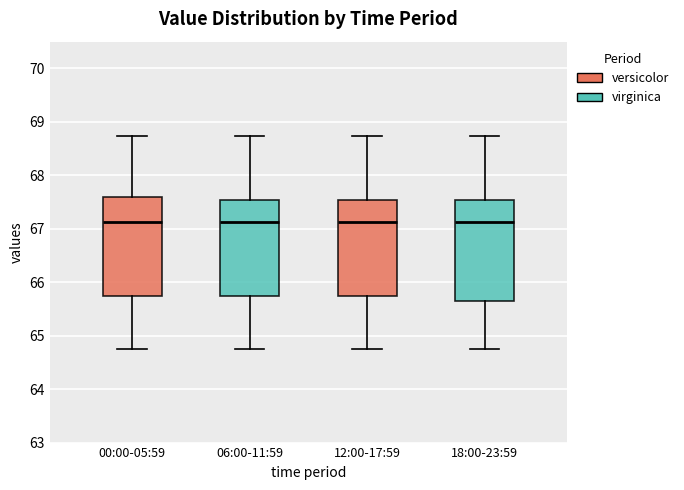

Reading left to right, read every box against the y-axis: the position of its median line, the range the box covers, and the ends of its whiskers. The values are not printed on the chart, so give them approximately, as read against the axis.

00:00-05:59: median 67.1, box 65.7 to 67.6, whiskers 64.8 to 68.7
06:00-11:59: median 67.1, box 65.7 to 67.5, whiskers 64.8 to 68.7
12:00-17:59: median 67.1, box 65.7 to 67.5, whiskers 64.8 to 68.7
18:00-23:59: median 67.1, box 65.7 to 67.5, whiskers 64.8 to 68.7